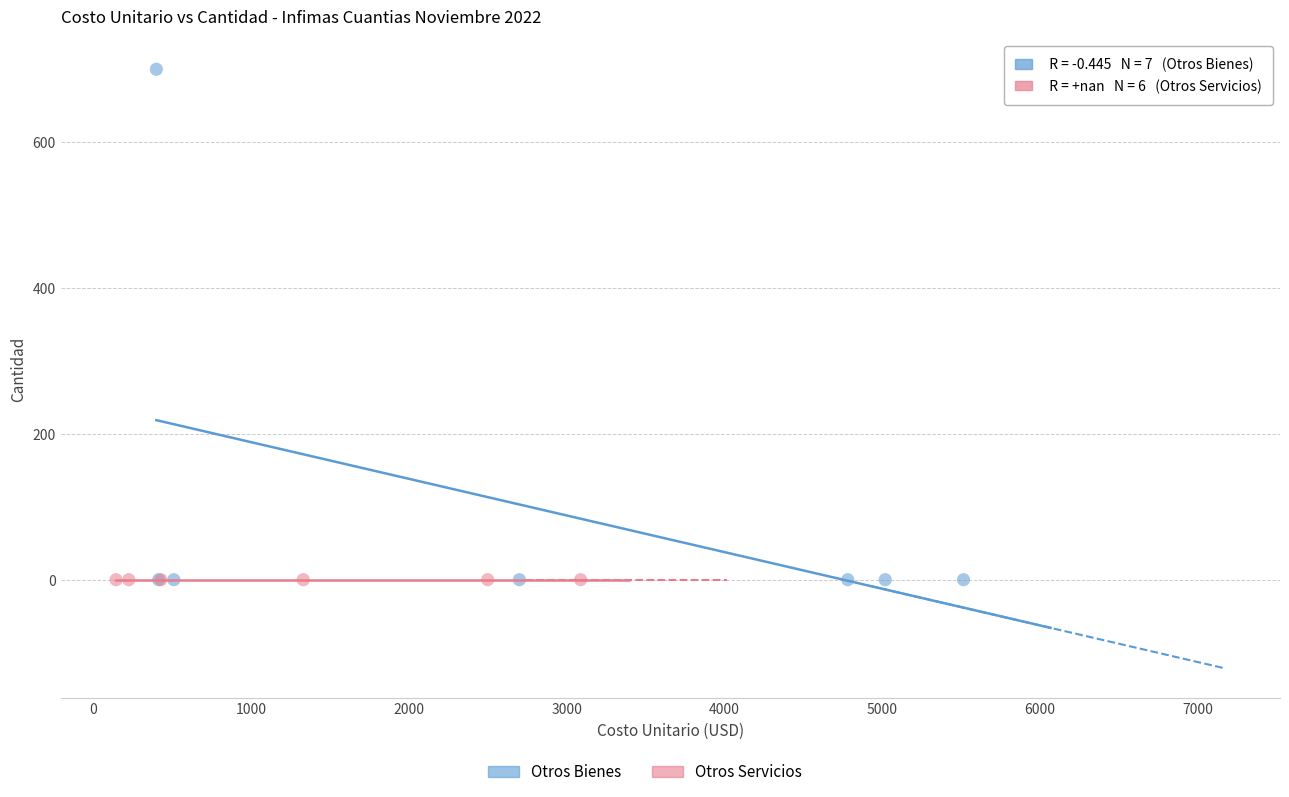

Which series reaches the maximum Y coordinate?

Otros Bienes